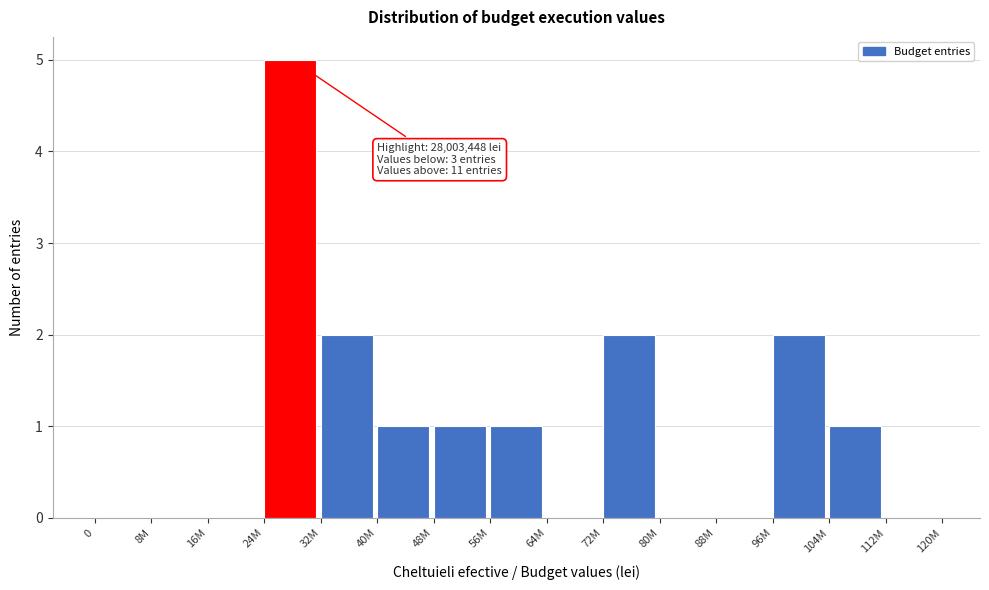

Reading right to left, transcribe all the data shown in this chart.

112M=0	104M=1	96M=2	88M=0	80M=0	72M=2	64M=0	56M=1	48M=1	40M=1	32M=2	24M=5	16M=0	8M=0	0=0